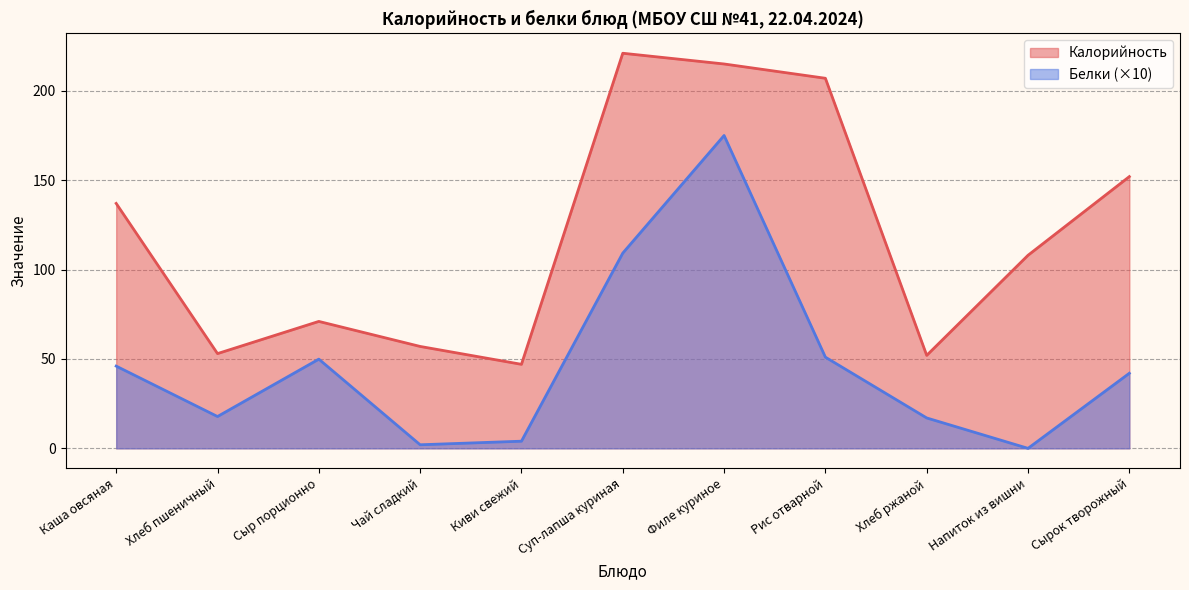

Does the chart have visible grid lines?

Yes